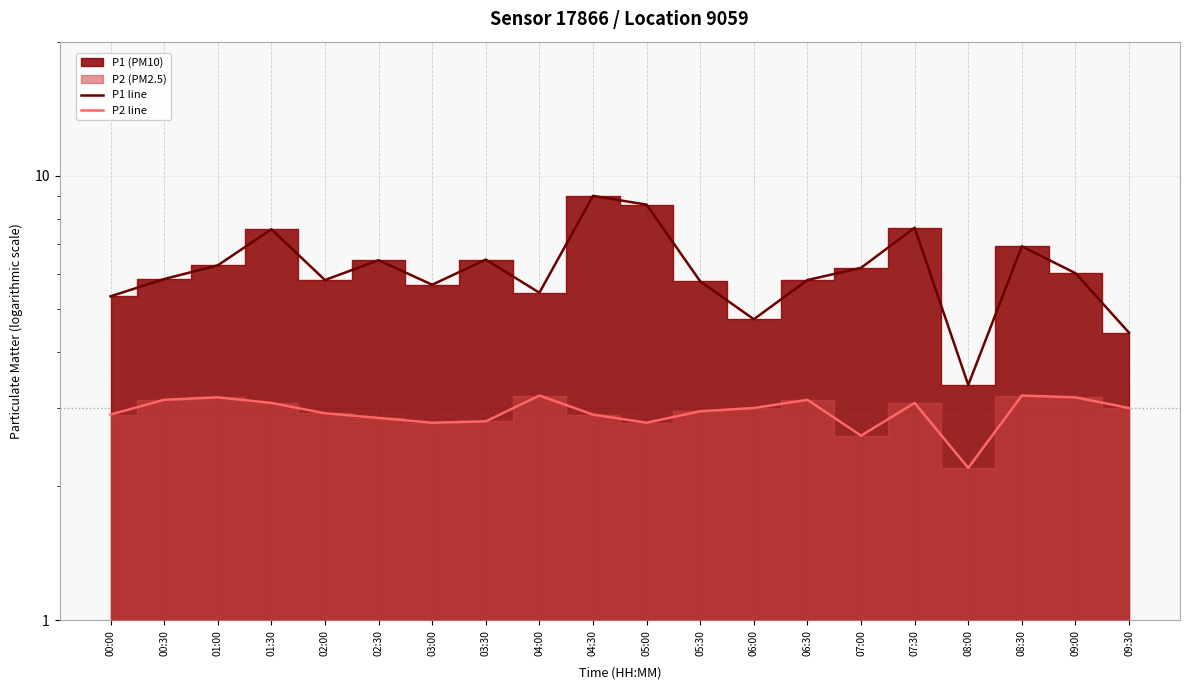

What is the maximum value for P2 line?

3.2